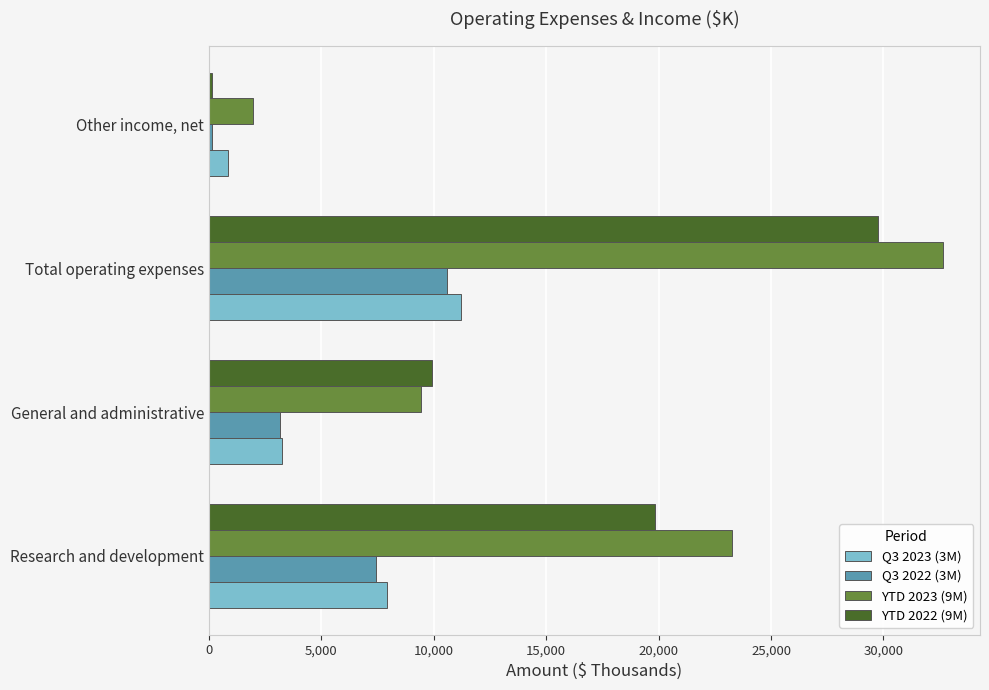

What is the maximum value for YTD 2022 (9M)?

29740